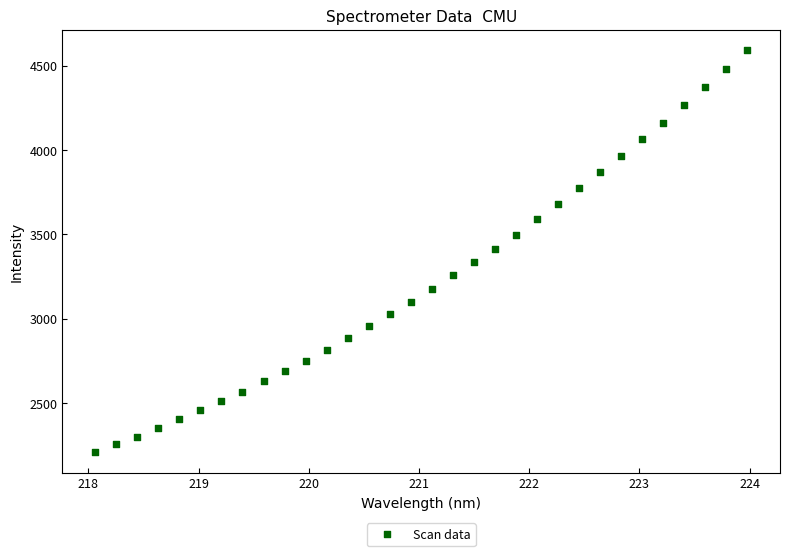

What is the range of Y values (max minus min)?

2382.7